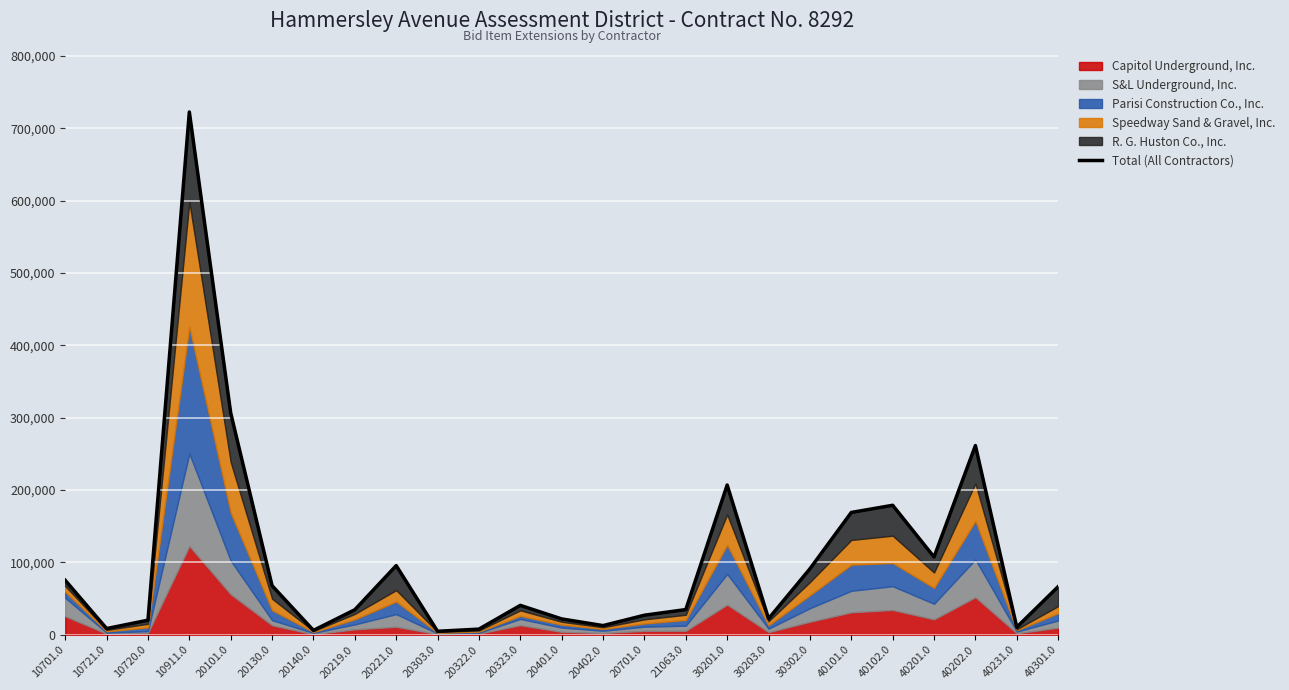

At which category does the chart reach its minimum across all series?

20303.0